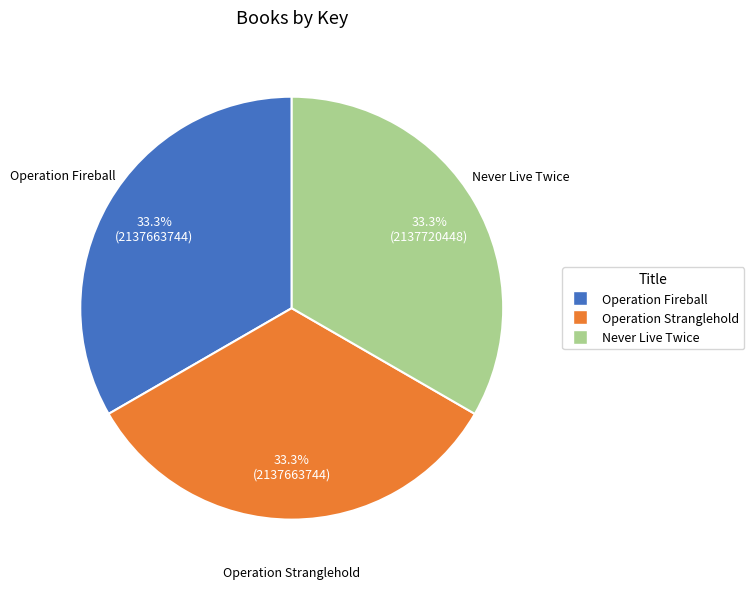

What is the total percentage of Operation Stranglehold and Operation Fireball?

66.7%